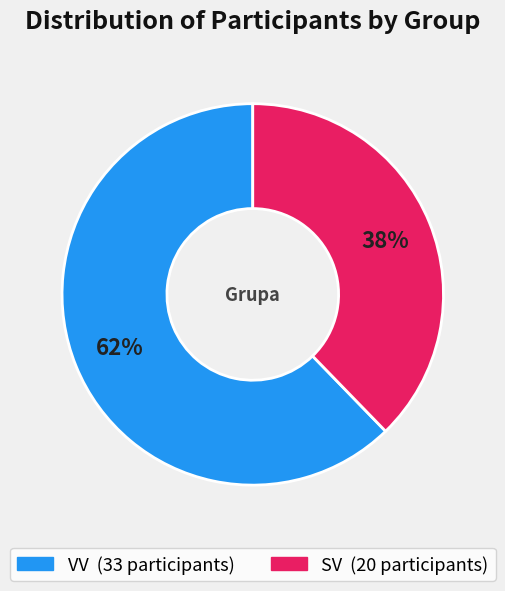

Between VV and SV, which is larger?

VV